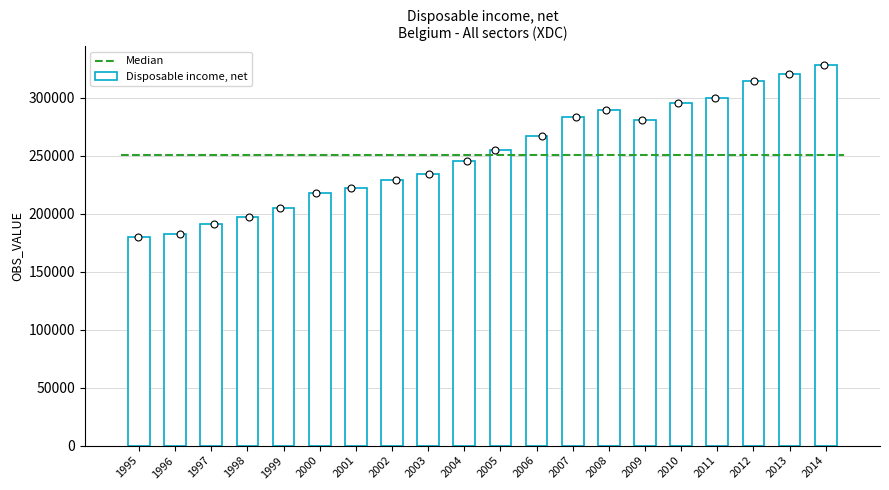

Approximately how many times larger is the value at 2004 compared to 2006?

0.9